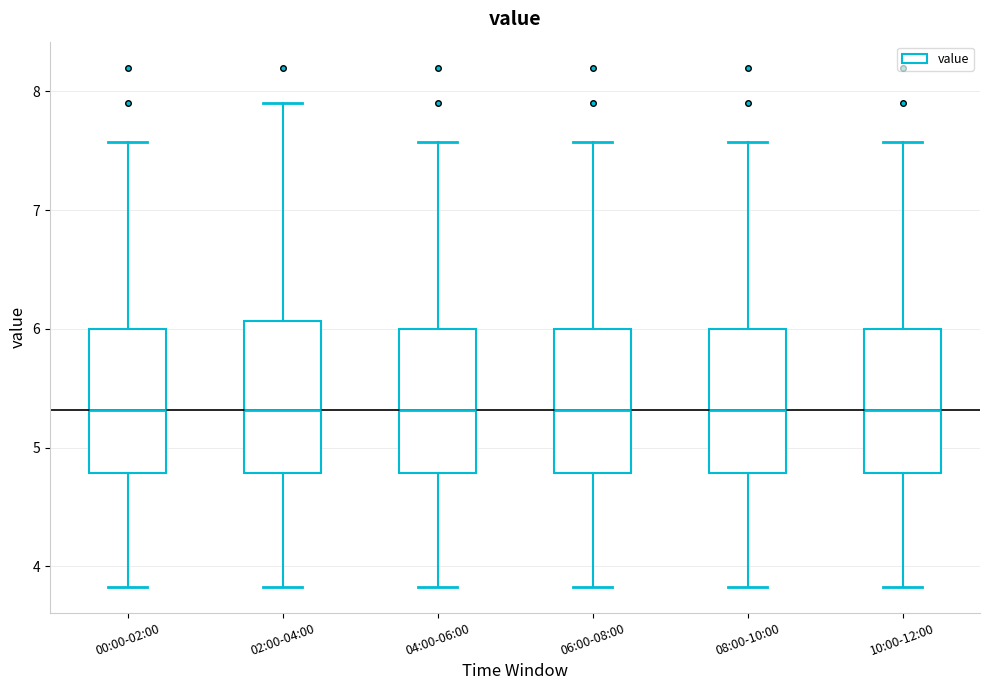

Where does the upper whisker of the box for 04:00-06:00 end on the y-axis? The values are not printed on the chart, so give them approximately, as read against the axis.

7.6